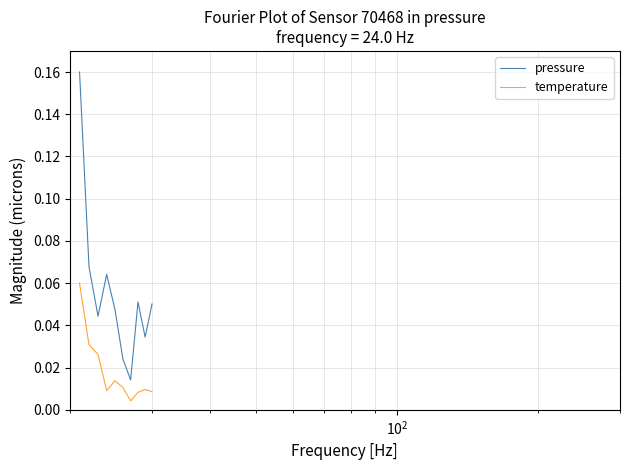

Does the chart display data point markers on the line(s)?

No